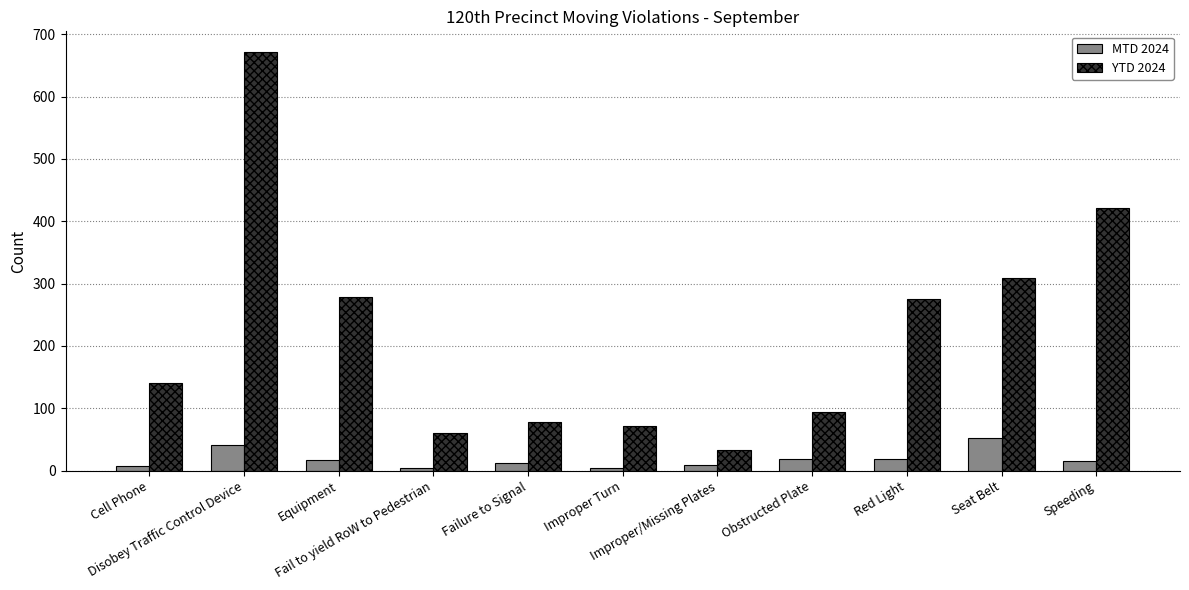

How many data points in YTD 2024 are less than 141?

5